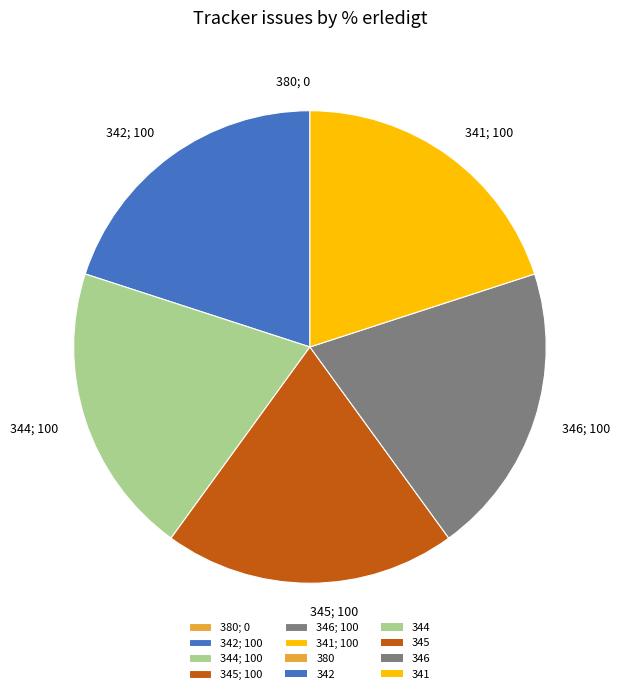

True or false: 346 accounts for 20% of the total.

True